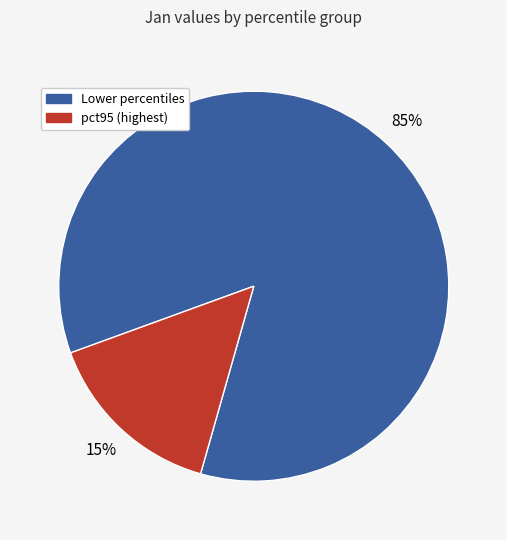

Is there any slice that represents more than half of the pie?

Yes